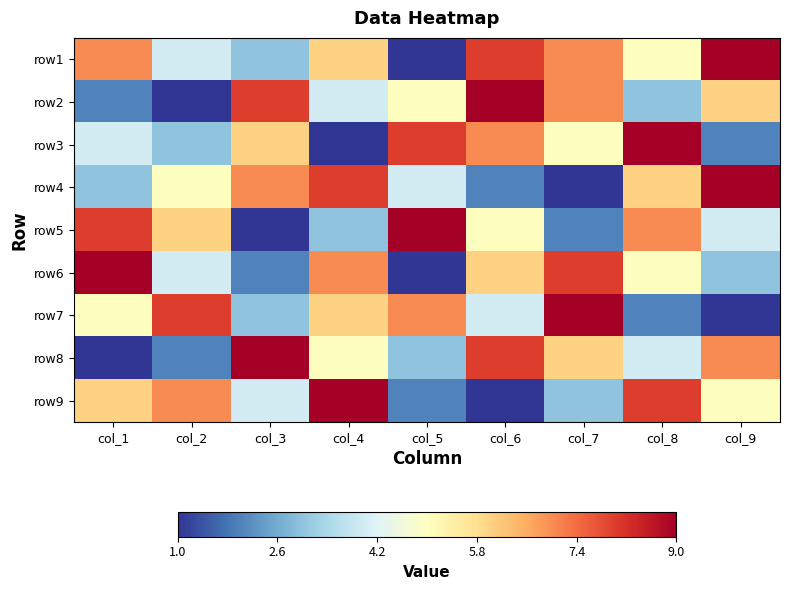

Rank the series at col_4 from highest to lowest value.

row9, row4, row6, row1, row7, row8, row2, row5, row3